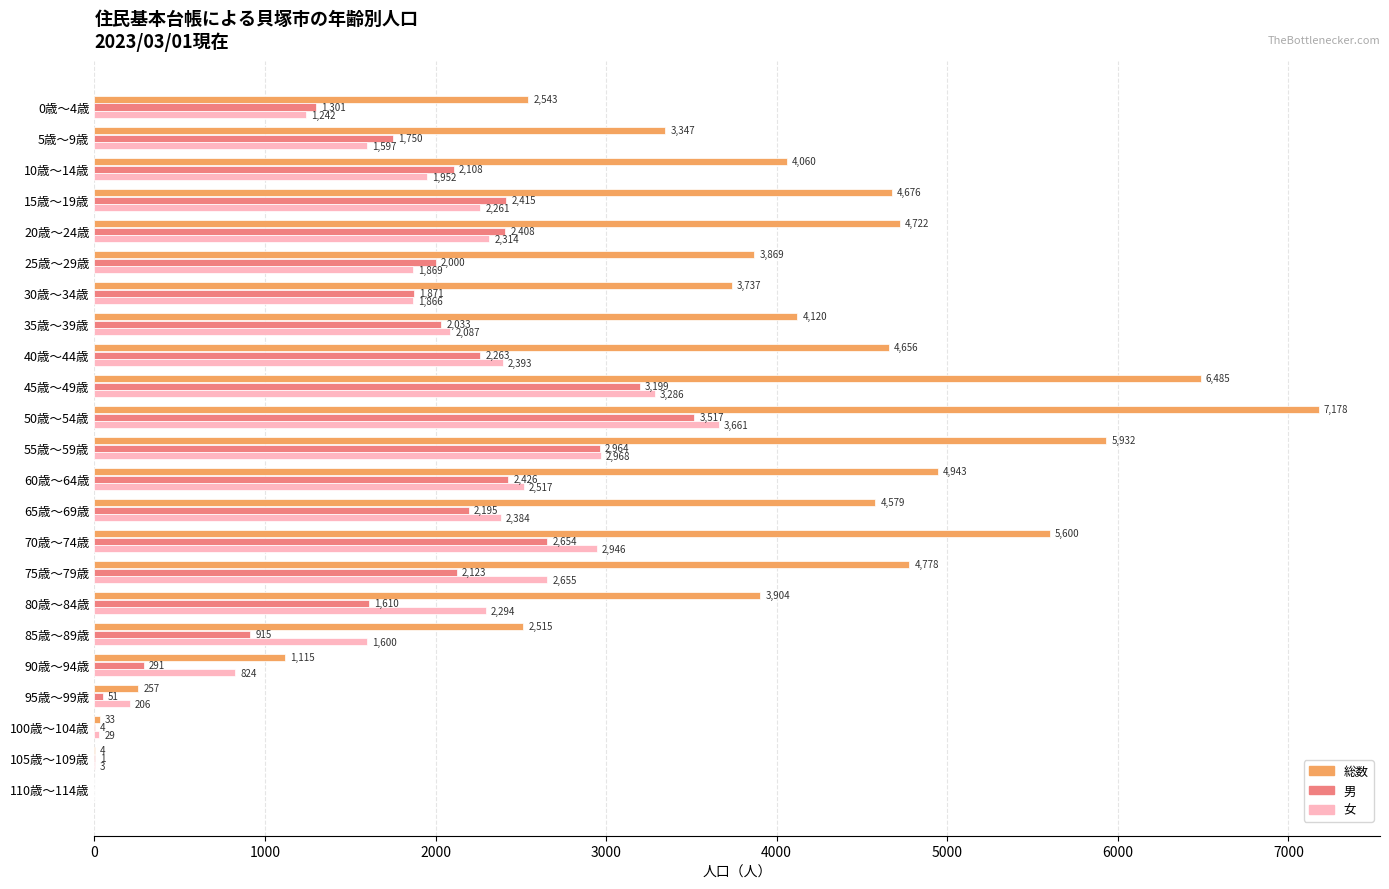

Is the value of 男 at 5歳～9歳 greater than the value of 総数 at 30歳～34歳?

No